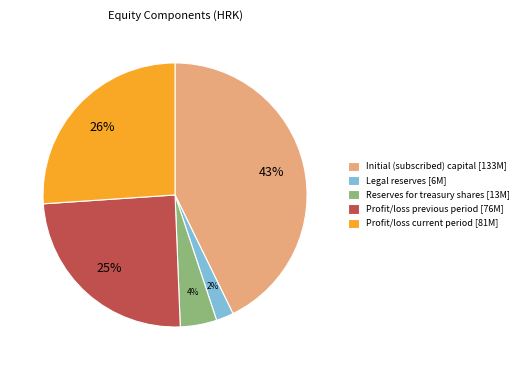

Between Profit/loss current period and Profit/loss previous period, which is larger?

Profit/loss current period